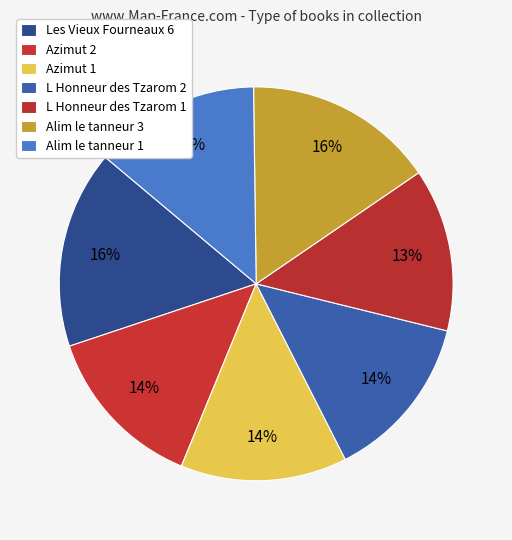

Count the number of slices in the pie.

7